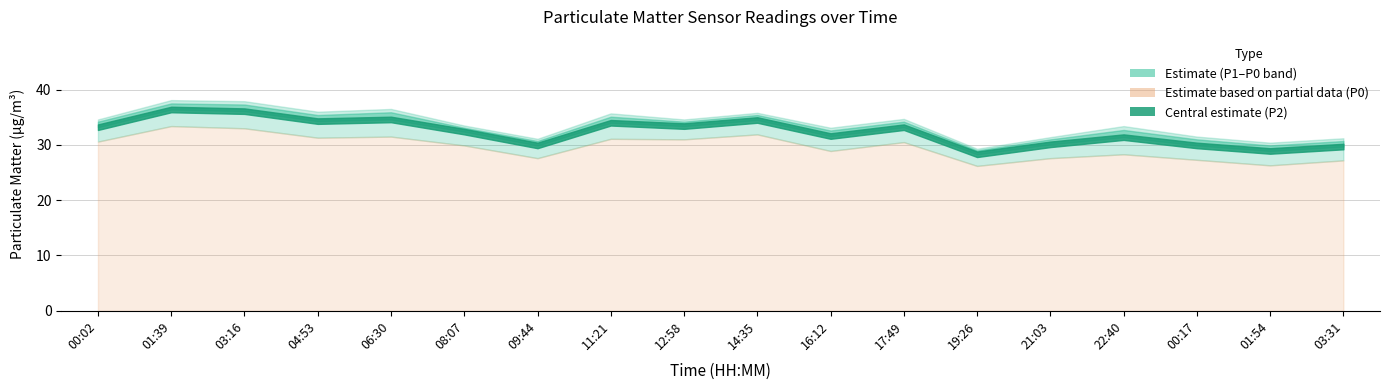

What position from the right is 01:39?

17